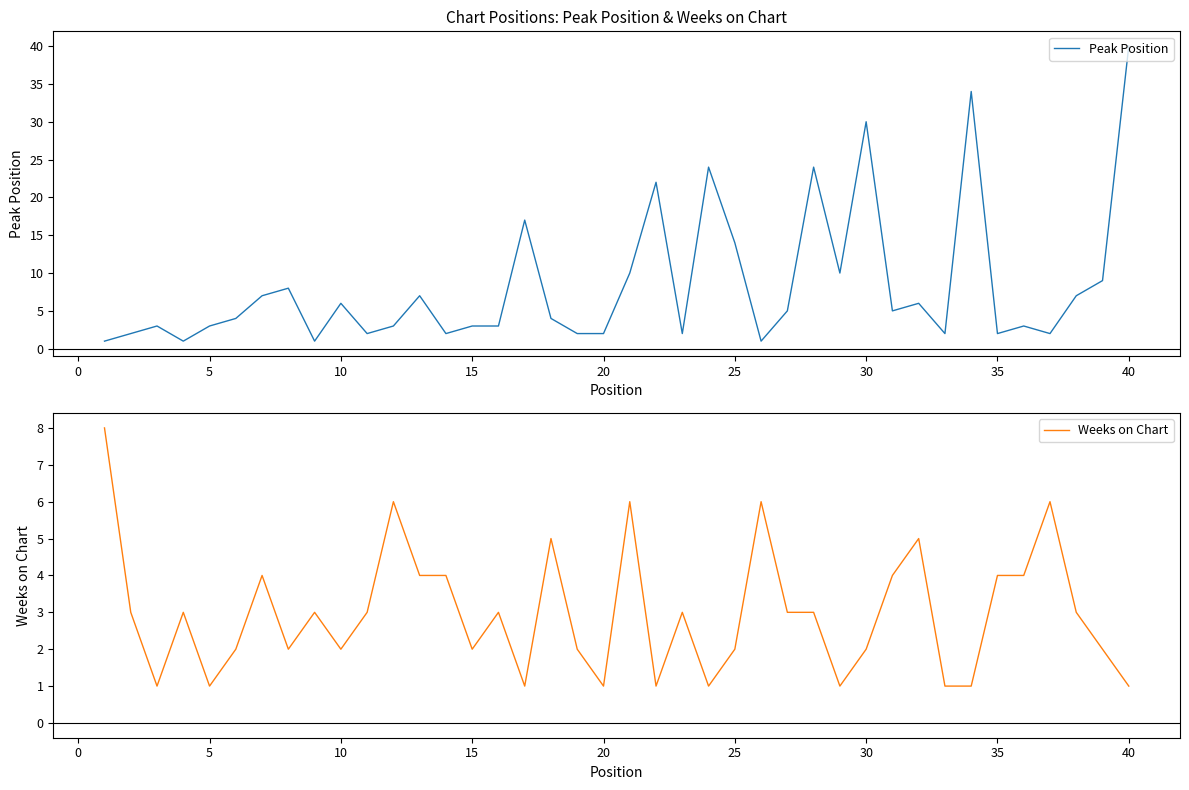

How many intersections are there between Peak Position and Weeks on Chart?

16